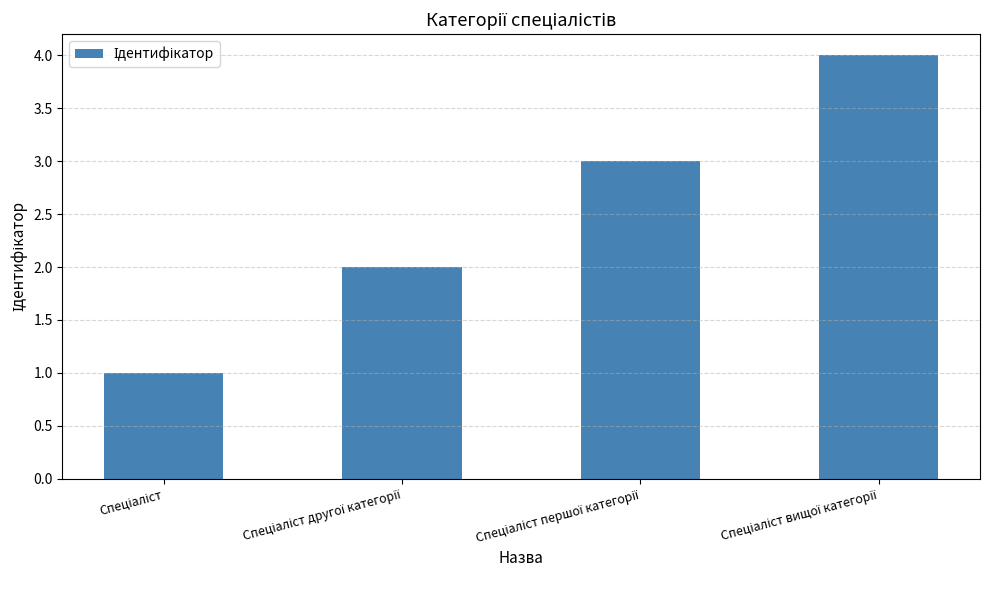

How many data points are less than 3?

2